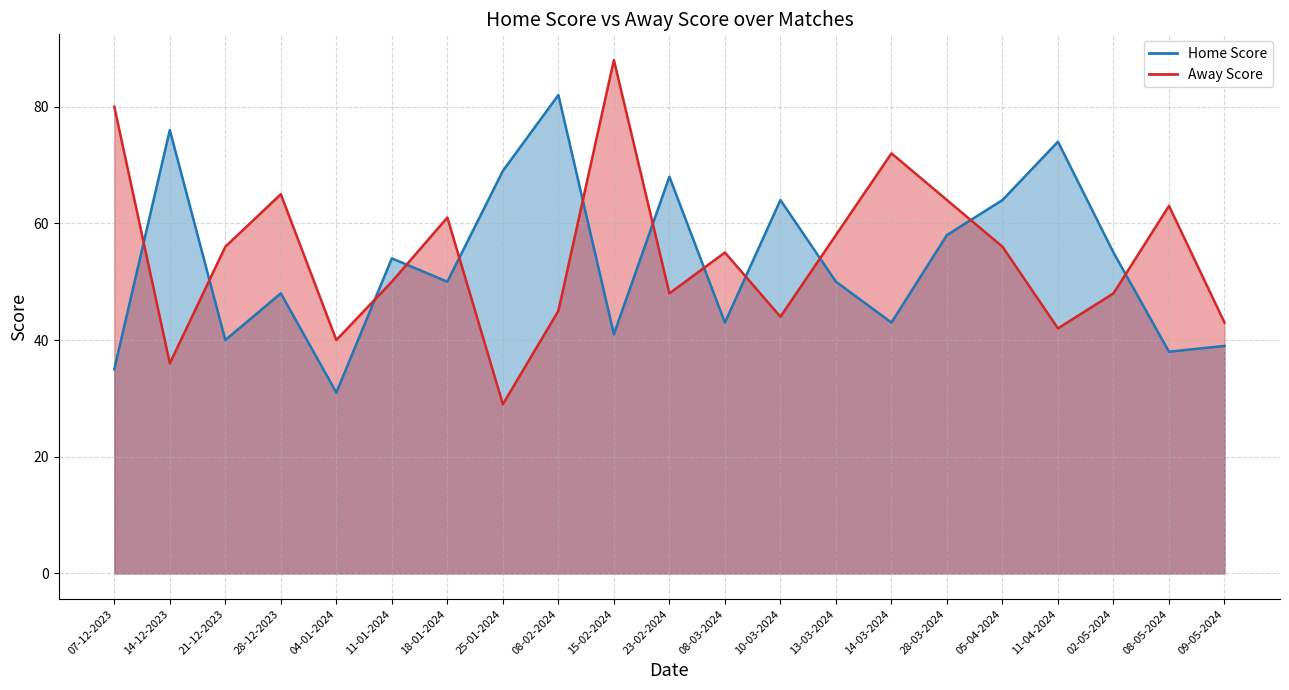

Which series has the largest total across all categories?

Away Score